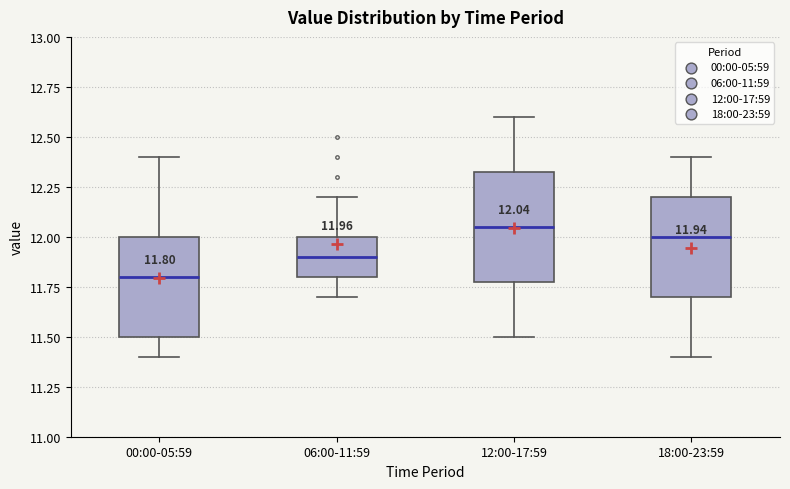

Which box is the tallest, from its lower edge to its upper edge?

12:00-17:59